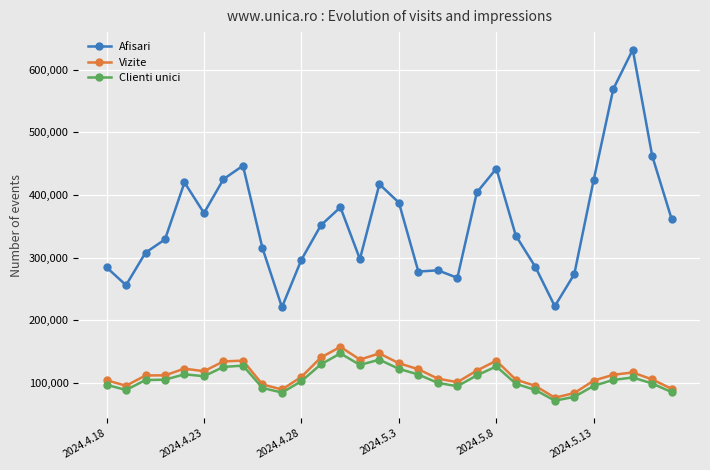

What is the difference between the maximum and minimum values in the Clienti unici series?

75532